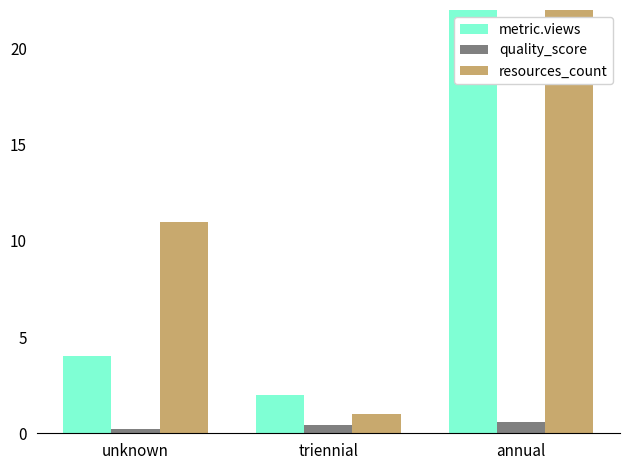

Is it true that metric.views equals 23.7 at annual?

False